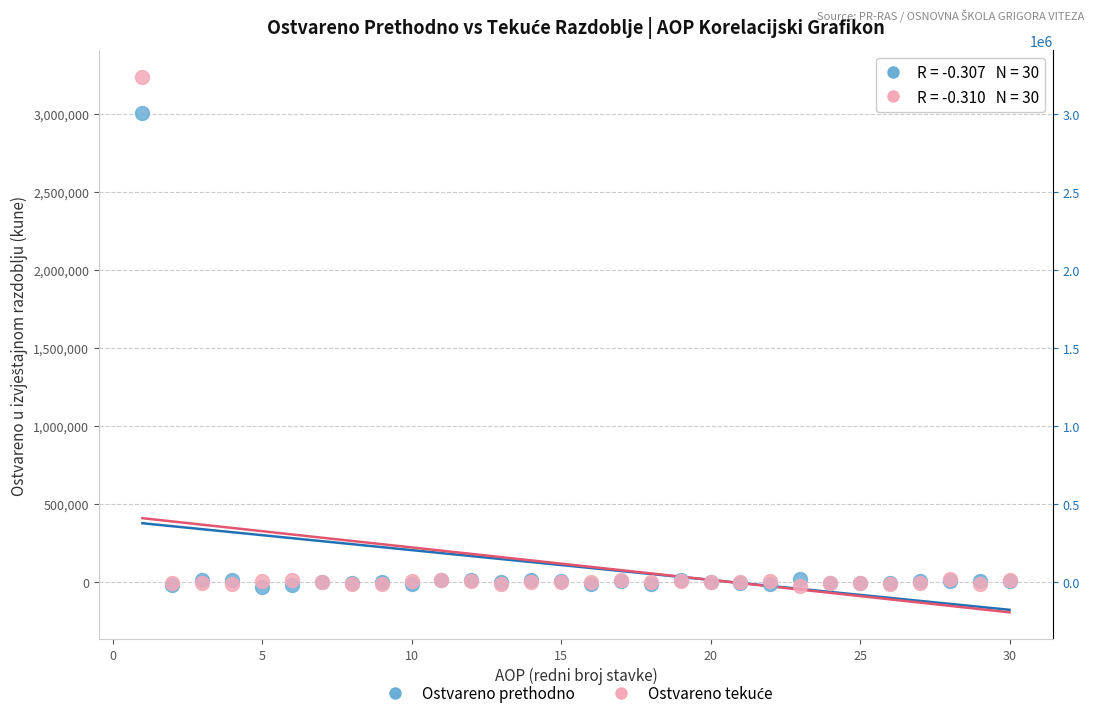

Across all series, what Y value is closest to 1602848?

3007318.8